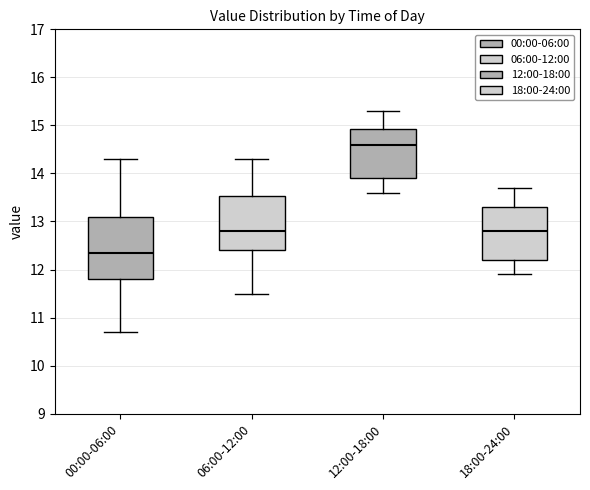

Reading left to right, transcribe this box plot: for each box, give where its median line is, the range the box spans, and where its two whiskers end, as read against the y-axis. The values are not printed on the chart, so give them approximately, as read against the axis.

00:00-06:00: median 12.4, box 11.8 to 13.1, whiskers 10.7 to 14.3
06:00-12:00: median 12.8, box 12.4 to 13.5, whiskers 11.5 to 14.3
12:00-18:00: median 14.6, box 13.9 to 14.9, whiskers 13.6 to 15.3
18:00-24:00: median 12.8, box 12.2 to 13.3, whiskers 11.9 to 13.7